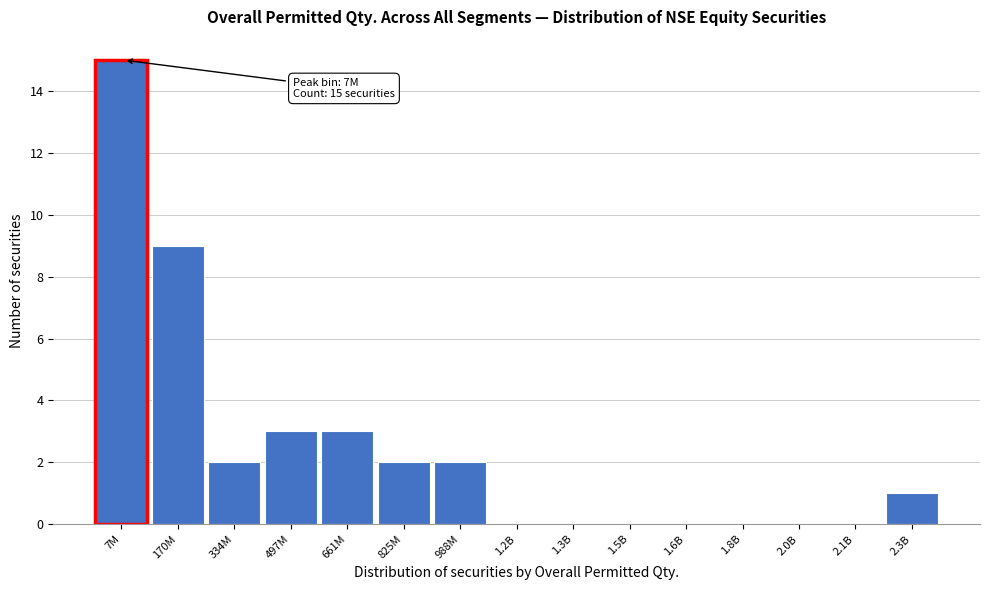

Reading left to right, transcribe all the data shown in this chart.

7M=15	170M=9	334M=2	497M=3	661M=3	825M=2	988M=2	1.2B=0	1.3B=0	1.5B=0	1.6B=0	1.8B=0	2.0B=0	2.1B=0	2.3B=1